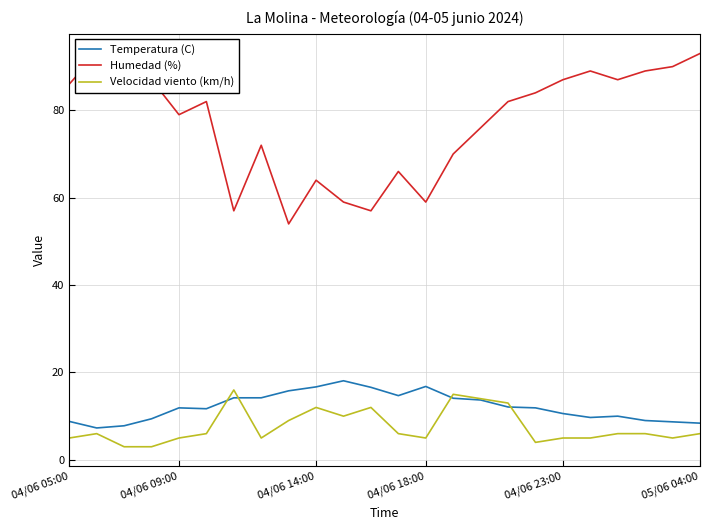

What is the approximate value of Velocidad viento (km/h) at 05/06 04:00?

6.0